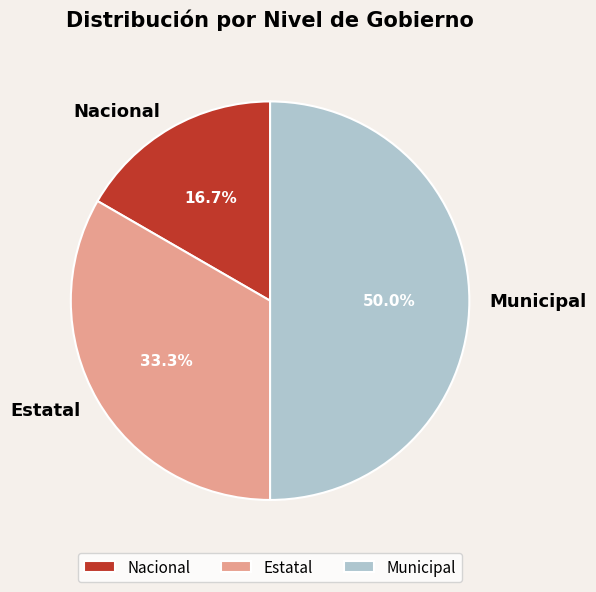

To the nearest percent, what is the combined percentage of Estatal and Municipal?

83%